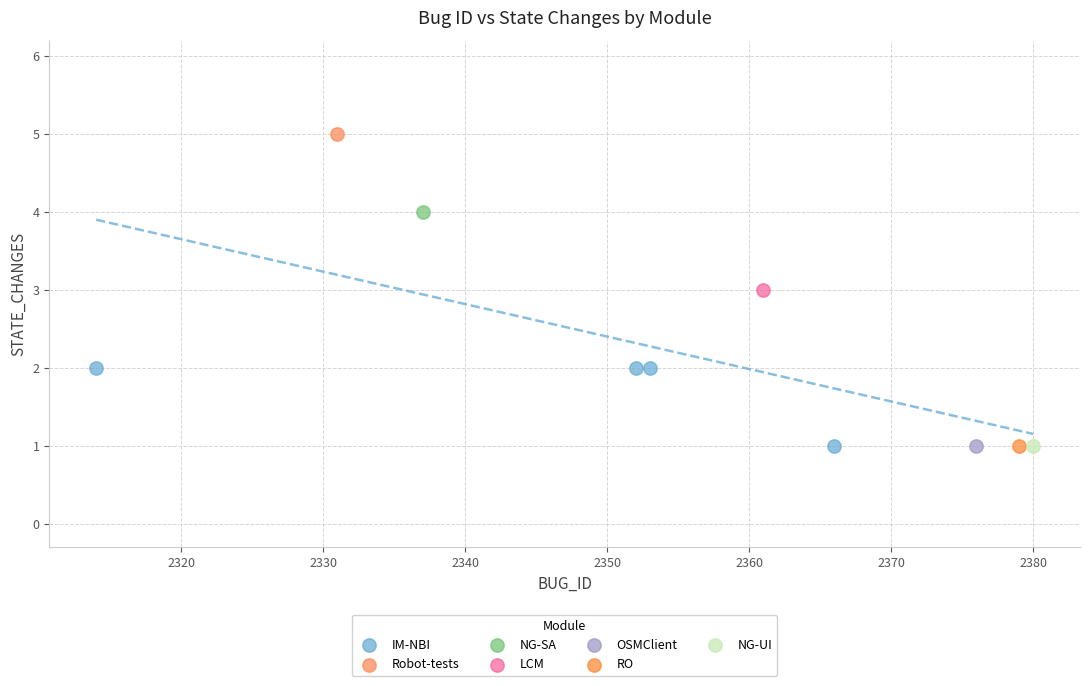

What are all the series names shown in the legend?

IM-NBI, Robot-tests, NG-SA, LCM, OSMClient, RO, NG-UI